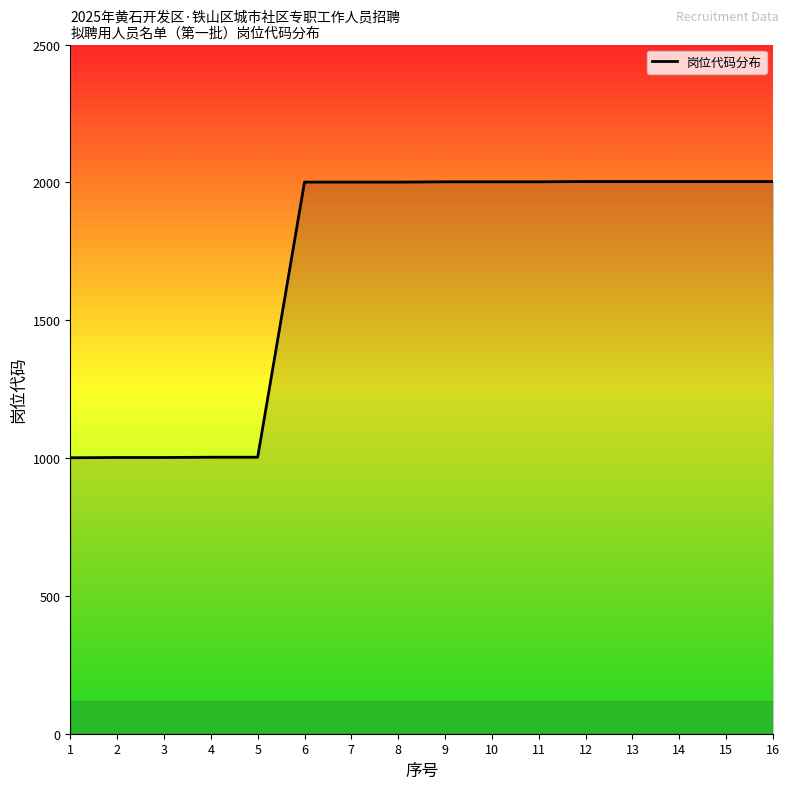

Is it true that the value at 16 is 2003?

True